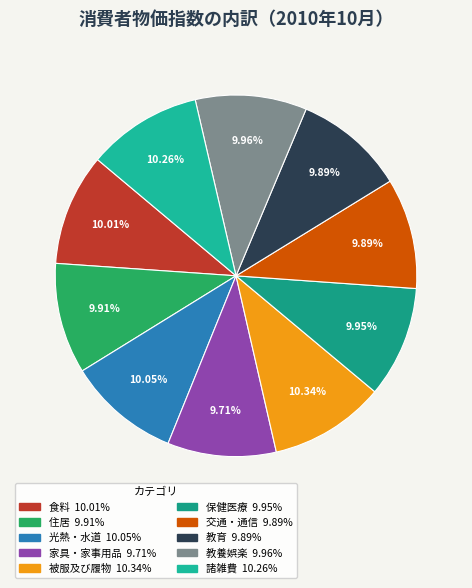

Is the sum of 教養娯楽 and 被服及び履物 greater than half?

No